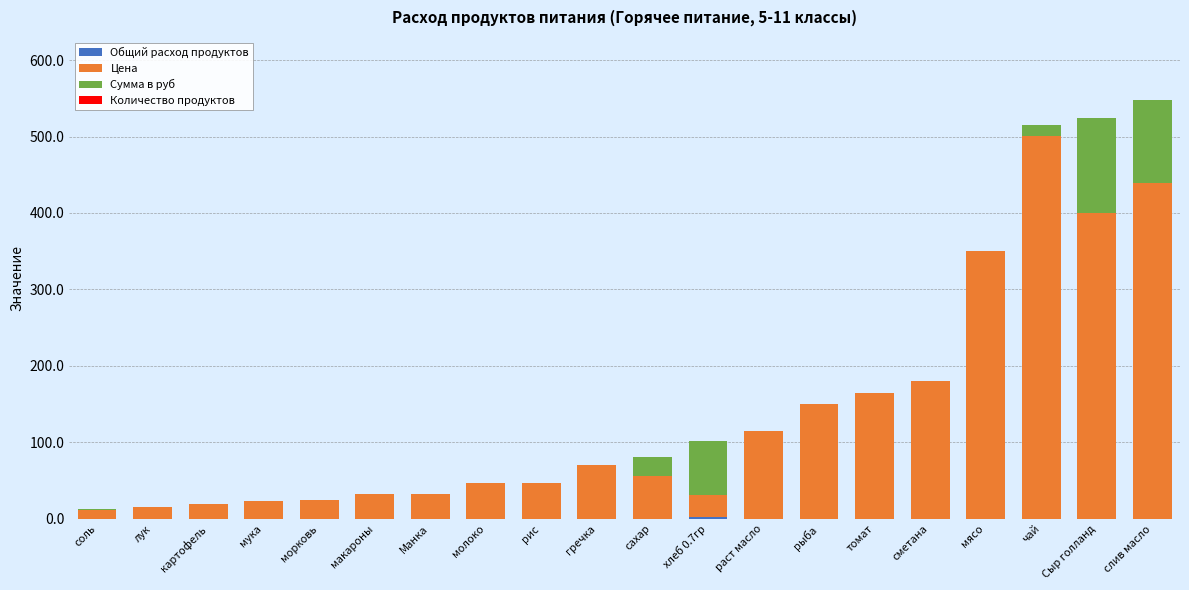

What is the total value across all series at рыба?

150.0